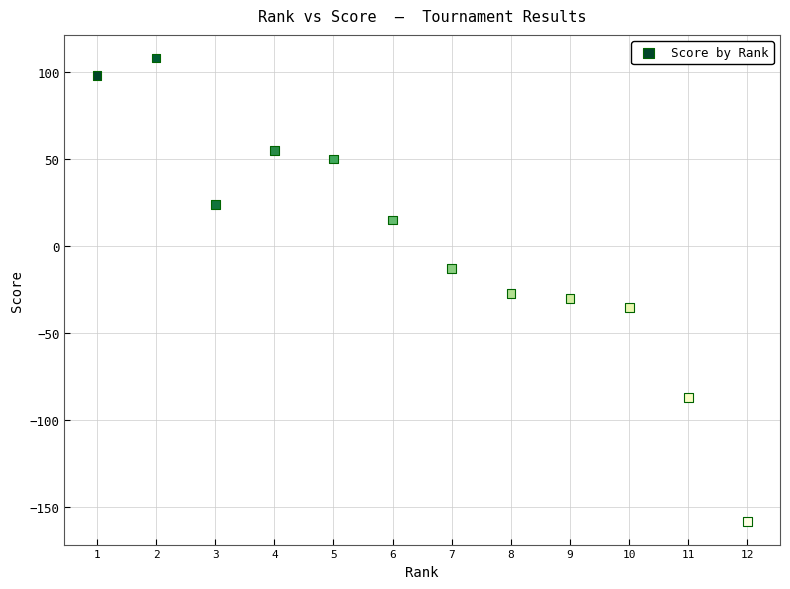

What is the average X value?

6